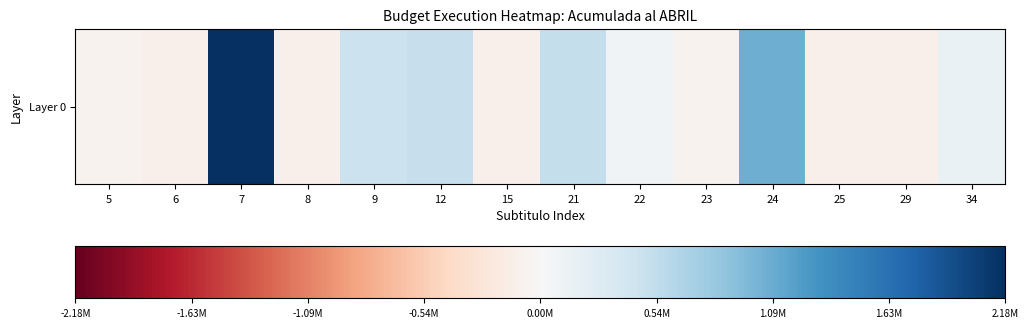

What is the smallest value displayed?

-108502